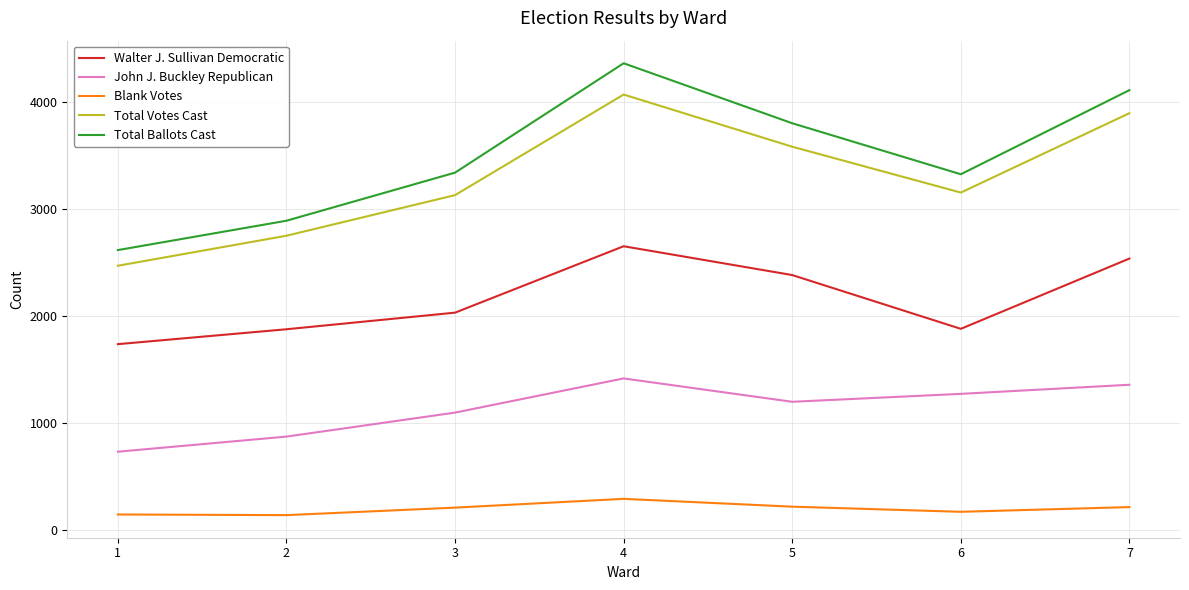

What is the total value across all series at 3?

9801